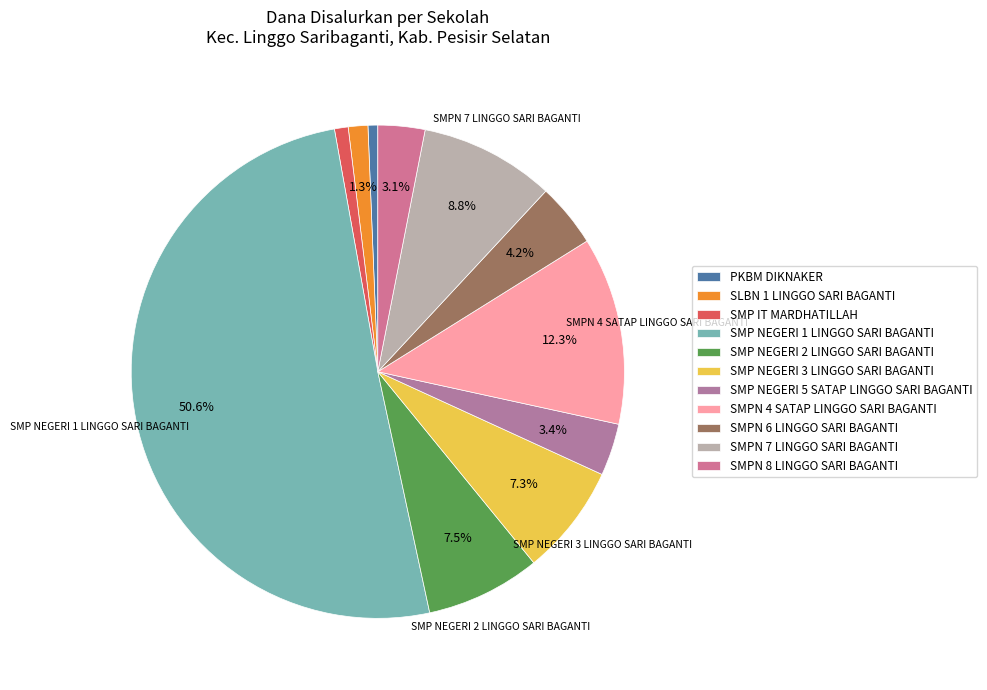

Approximately how many times larger is the value at SMP NEGERI 5 SATAP LINGGO SARI BAGANTI compared to SMP NEGERI 1 LINGGO SARI BAGANTI?

0.1